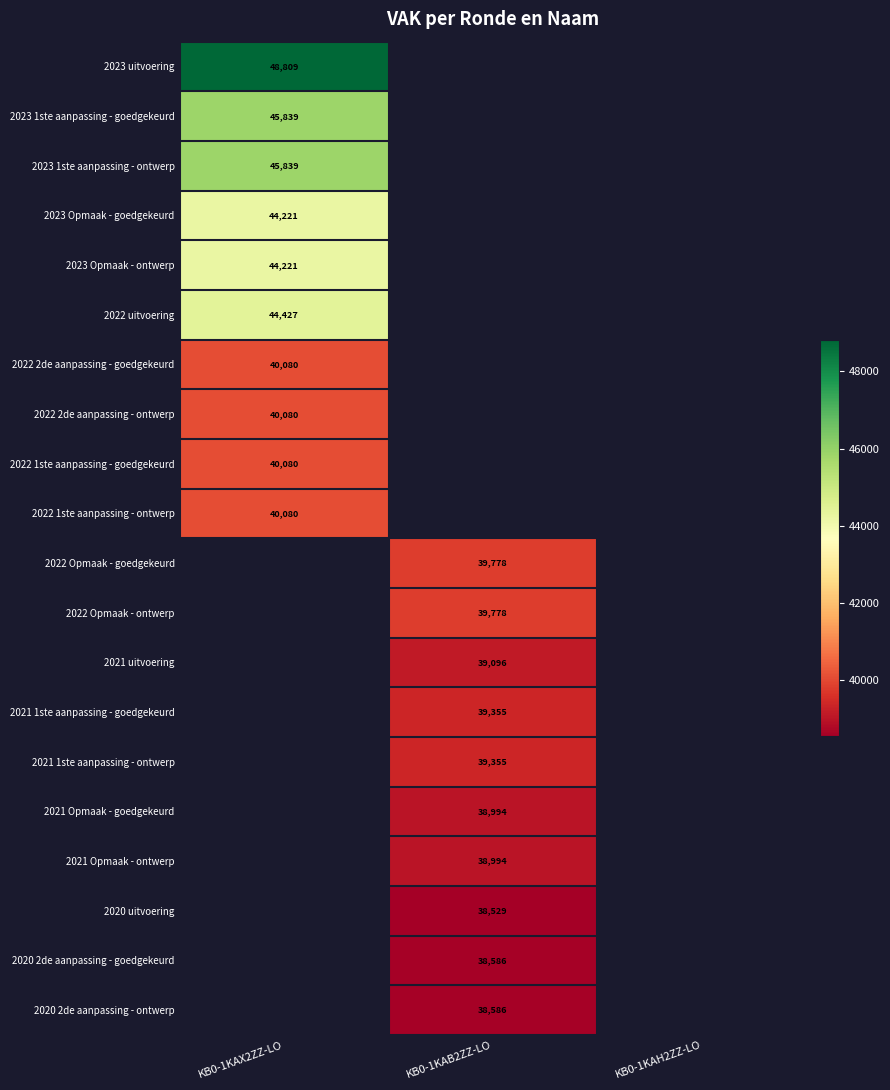

What is the spread (max minus min) of values at KB0-1KAX2ZZ-LO?

8729.0